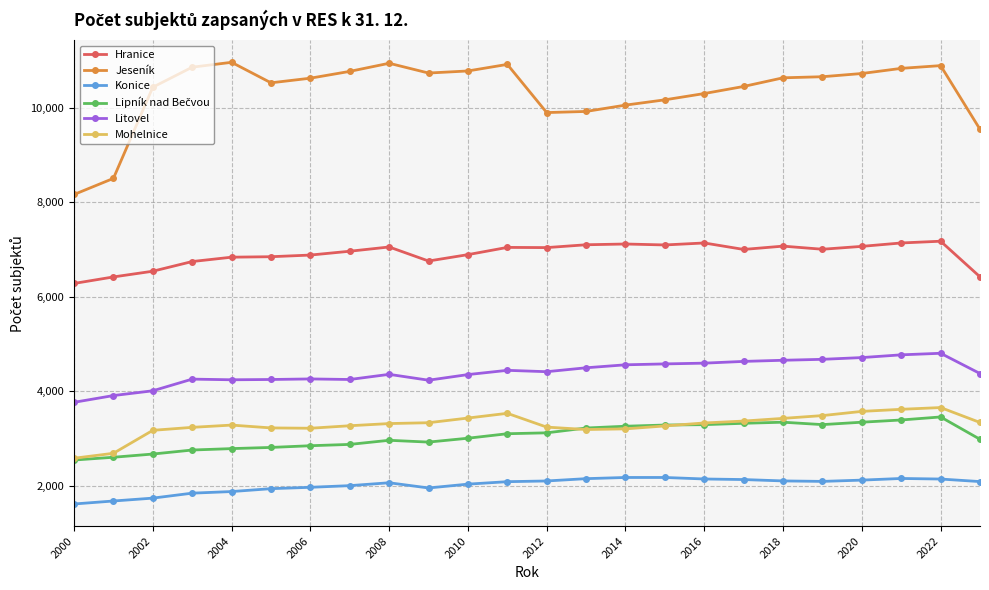

Which series has the widest spread of values?

Jeseník